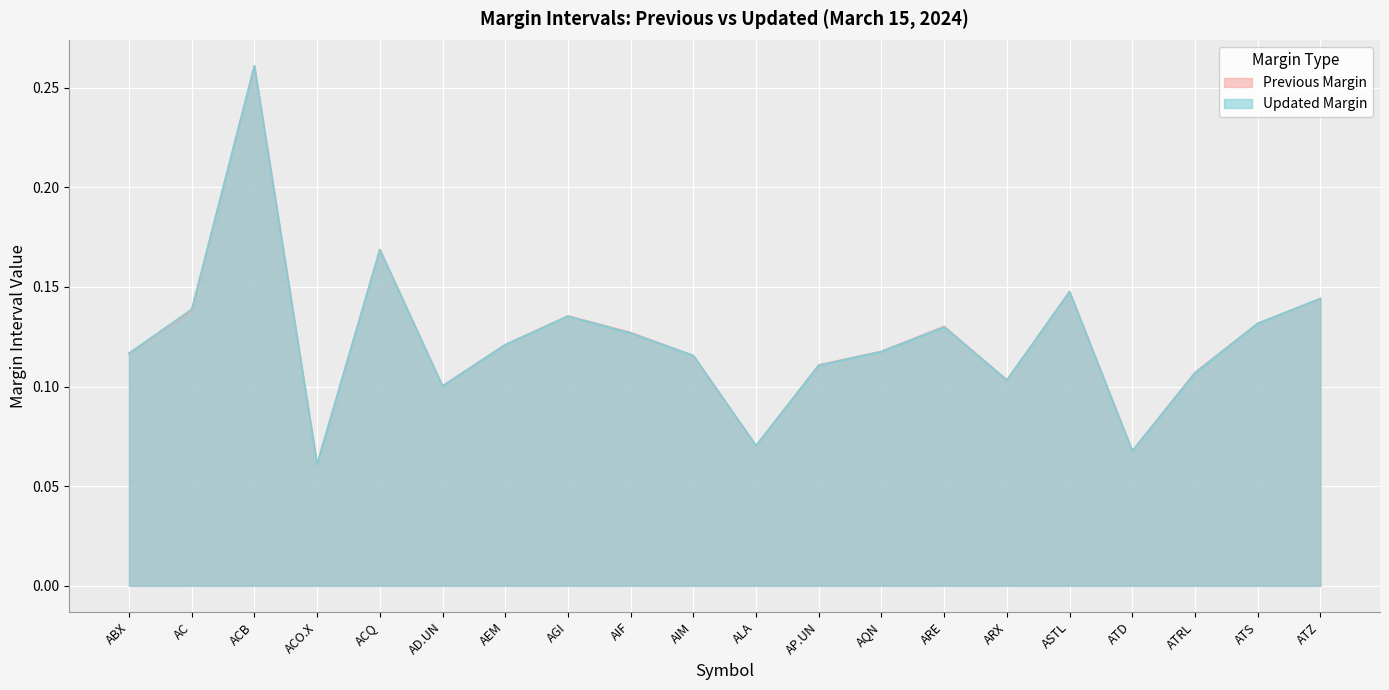

List the series in order of their overall mean, highest first.

Previous Margin, Updated Margin